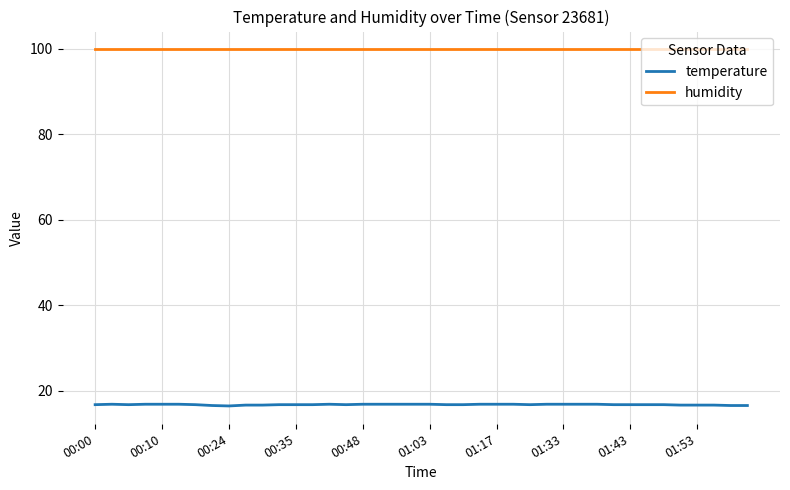

What is the minimum value shown in the chart?

16.4